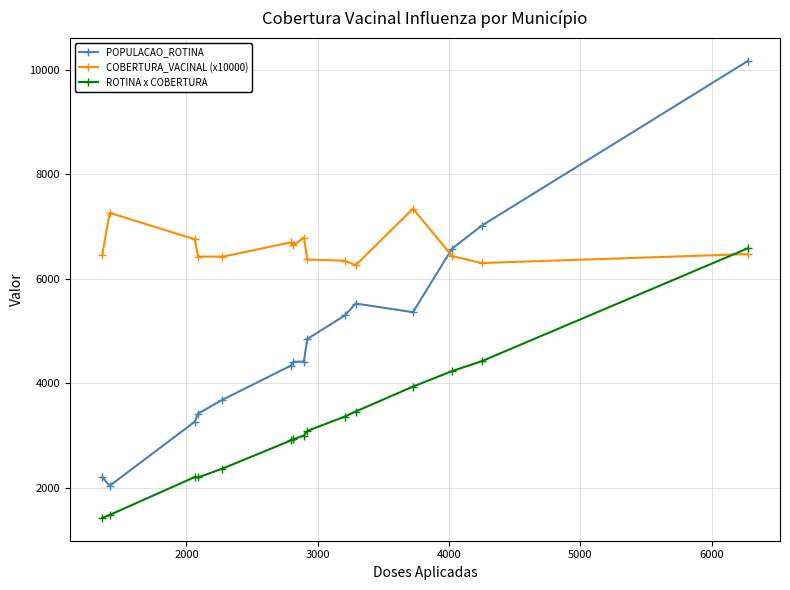

Which series has the widest spread of values?

POPULACAO_ROTINA